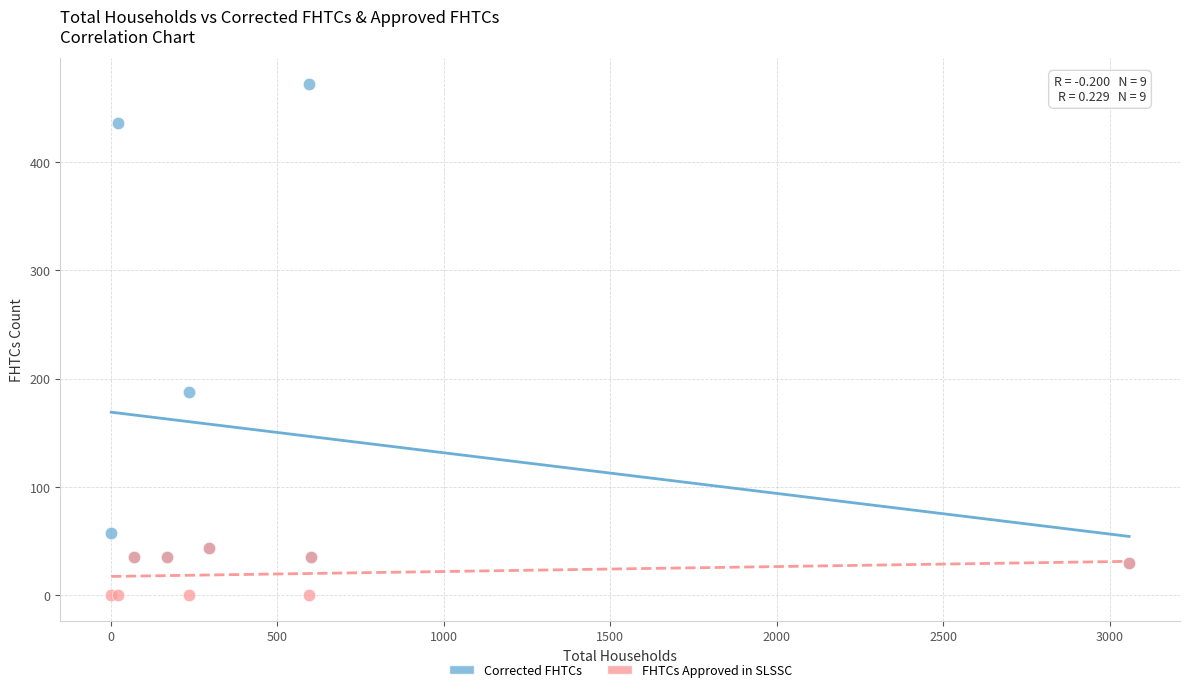

Which series contains the lowest Y value?

FHTCs Approved in SLSSC